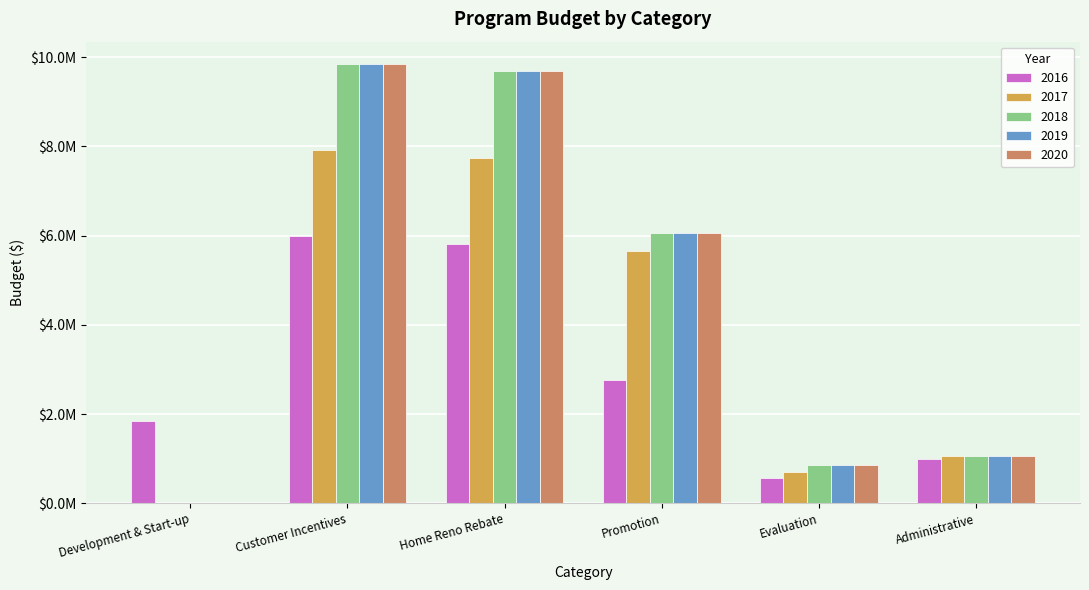

What is the sum of the 2020 values at Administrative and Evaluation?

1929662.6